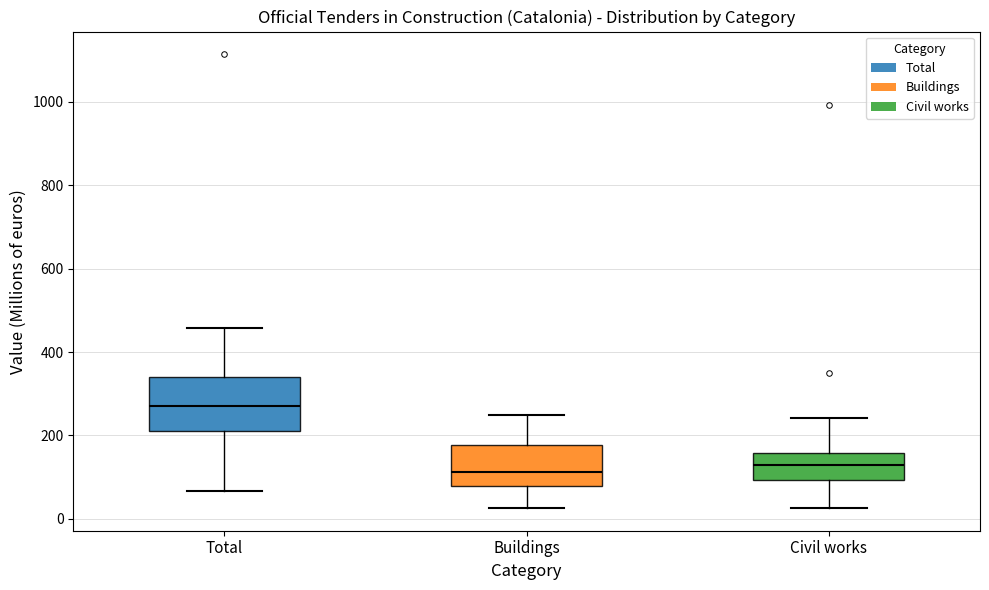

Which box's median line is the highest?

Total